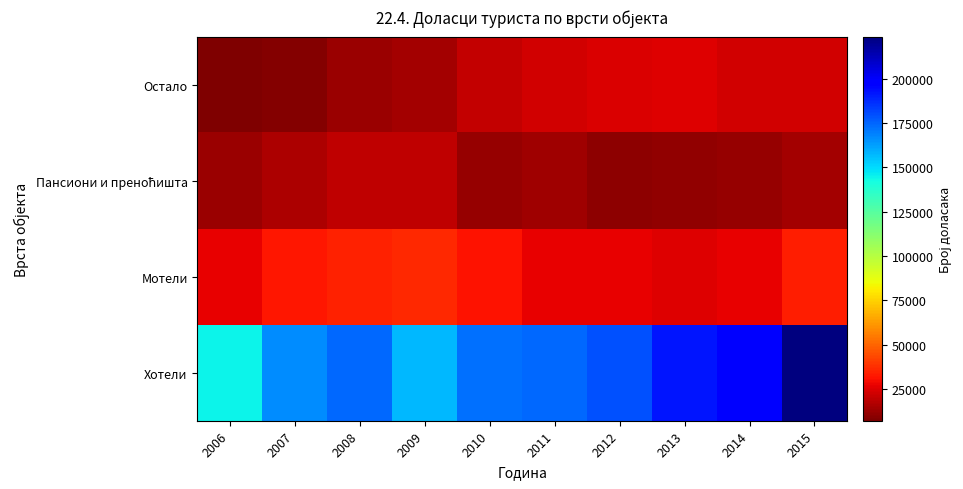

At which category is the sum across all series the highest?

2015